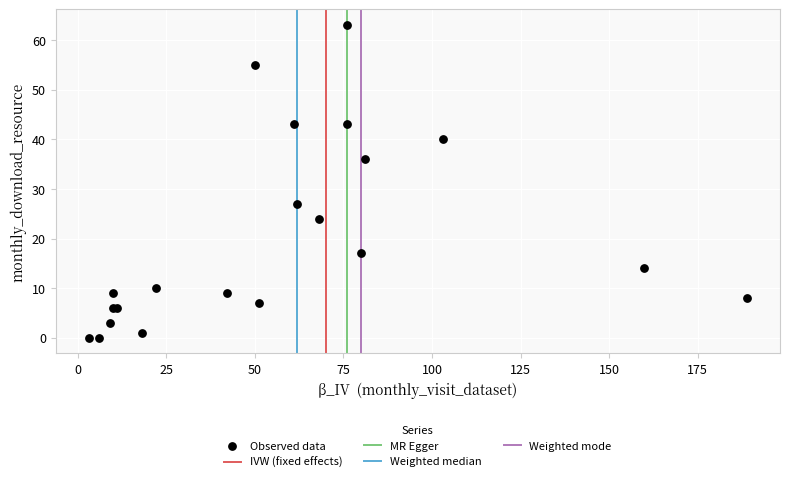

What Y value in the scatter plot is closest to 31?

27